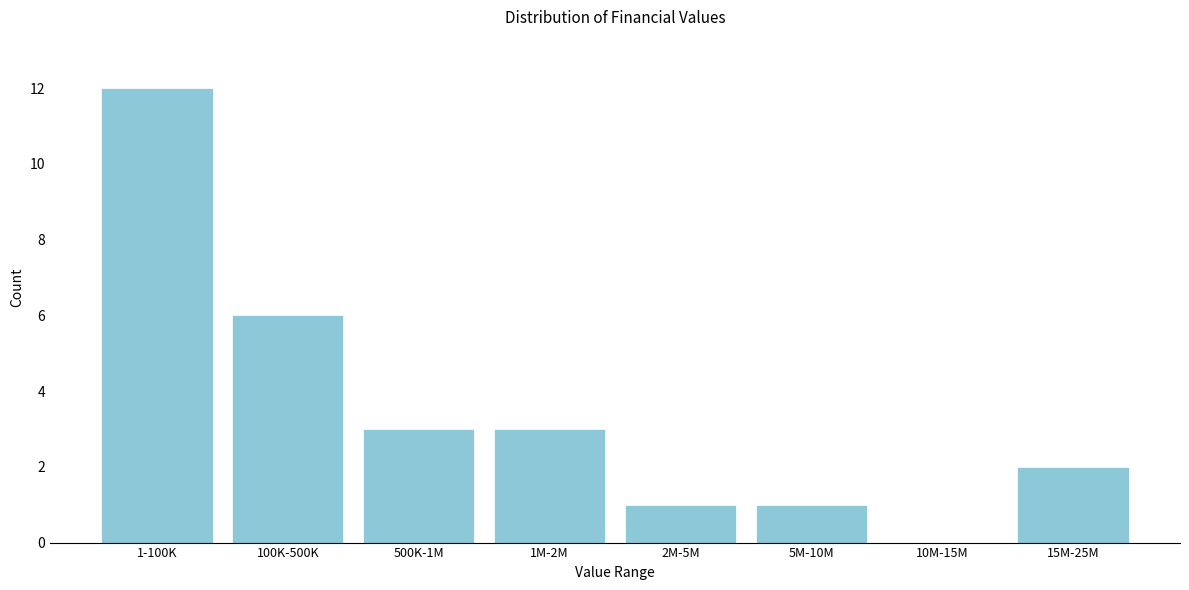

Reading left to right, what are all the values shown in this chart?

1-100K=12	100K-500K=6	500K-1M=3	1M-2M=3	2M-5M=1	5M-10M=1	10M-15M=0	15M-25M=2